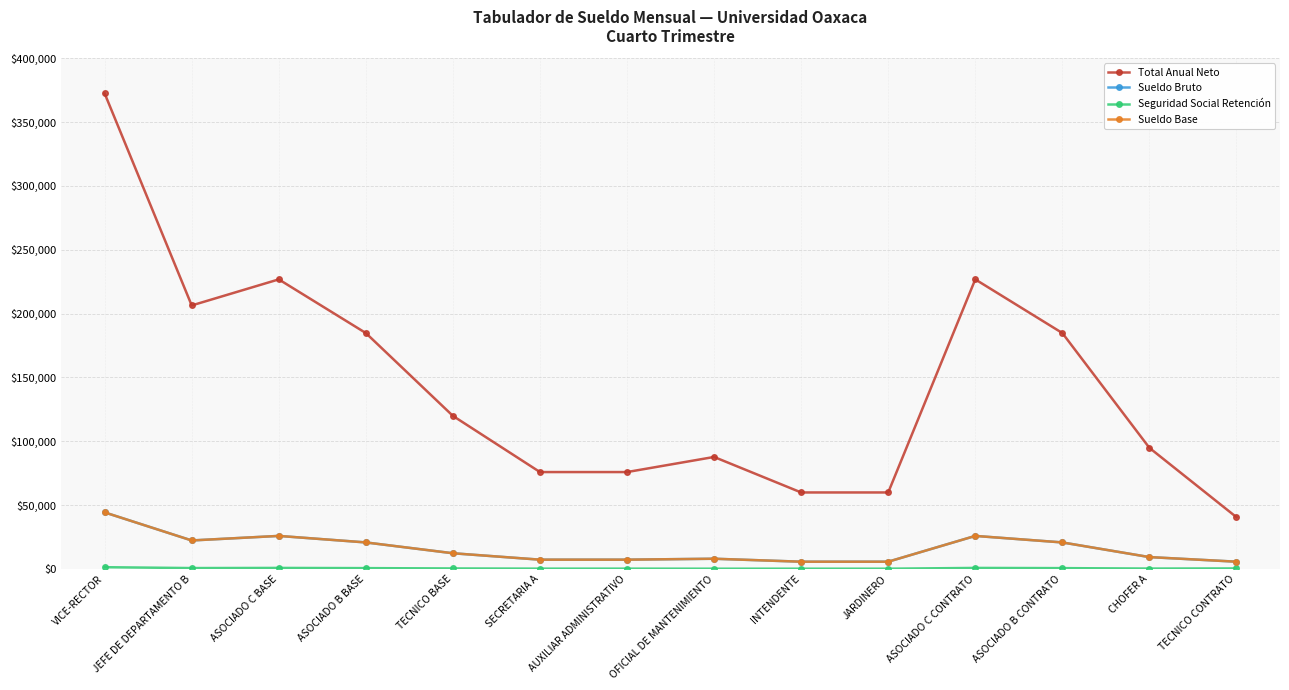

Reading left to right, what are all the values shown in this chart?

Total Anual Neto: VICE-RECTOR=372456.1	JEFE DE DEPARTAMENTO B=206379.5	ASOCIADO C BASE=226791.9	ASOCIADO B BASE=184750.9	TECNICO BASE=119872.4	SECRETARIA A=75853.5	AUXILIAR ADMINISTRATIVO=75853.5	OFICIAL DE MANTENIMIENTO=87686.4	INTENDENTE=59874.5	JARDINERO=59874.5	ASOCIADO C CONTRATO=226791.9	ASOCIADO B CONTRATO=184750.9	CHOFER A=94815.2	TECNICO CONTRATO=40524.1
Sueldo Bruto: VICE-RECTOR=44257.1	JEFE DE DEPARTAMENTO B=22277.1	ASOCIADO C BASE=25839.2	ASOCIADO B BASE=20729.9	TECNICO BASE=12251.5	SECRETARIA A=7229.2	AUXILIAR ADMINISTRATIVO=7229.2	OFICIAL DE MANTENIMIENTO=7956.8	INTENDENTE=5639.1	JARDINERO=5639.1	ASOCIADO C CONTRATO=25839.2	ASOCIADO B CONTRATO=20729.9	CHOFER A=9247.6	TECNICO CONTRATO=5639.1
Seguridad Social Retención: VICE-RECTOR=1325.4	JEFE DE DEPARTAMENTO B=651.2	ASOCIADO C BASE=760.5	ASOCIADO B BASE=603.7	TECNICO BASE=343.6	SECRETARIA A=189.8	AUXILIAR ADMINISTRATIVO=189.8	OFICIAL DE MANTENIMIENTO=148.1	INTENDENTE=148.1	JARDINERO=148.1	ASOCIADO C CONTRATO=760.5	ASOCIADO B CONTRATO=603.7	CHOFER A=251.5	TECNICO CONTRATO=343.6
Sueldo Base: VICE-RECTOR=44257.1	JEFE DE DEPARTAMENTO B=22277.1	ASOCIADO C BASE=25839.2	ASOCIADO B BASE=20729.9	TECNICO BASE=12251.5	SECRETARIA A=7229.2	AUXILIAR ADMINISTRATIVO=7229.2	OFICIAL DE MANTENIMIENTO=7956.8	INTENDENTE=5639.1	JARDINERO=5639.1	ASOCIADO C CONTRATO=25839.2	ASOCIADO B CONTRATO=20729.9	CHOFER A=9247.6	TECNICO CONTRATO=5639.1